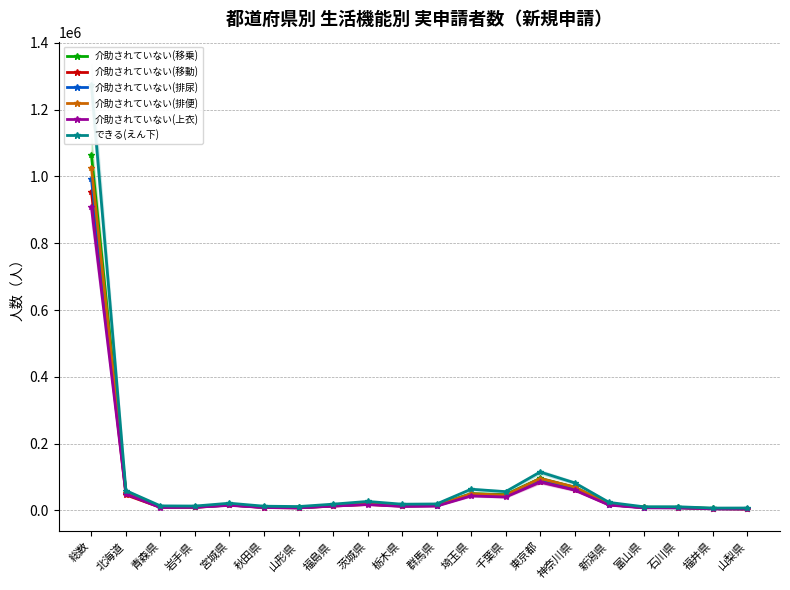

At which category does the chart reach its peak across all series?

総数